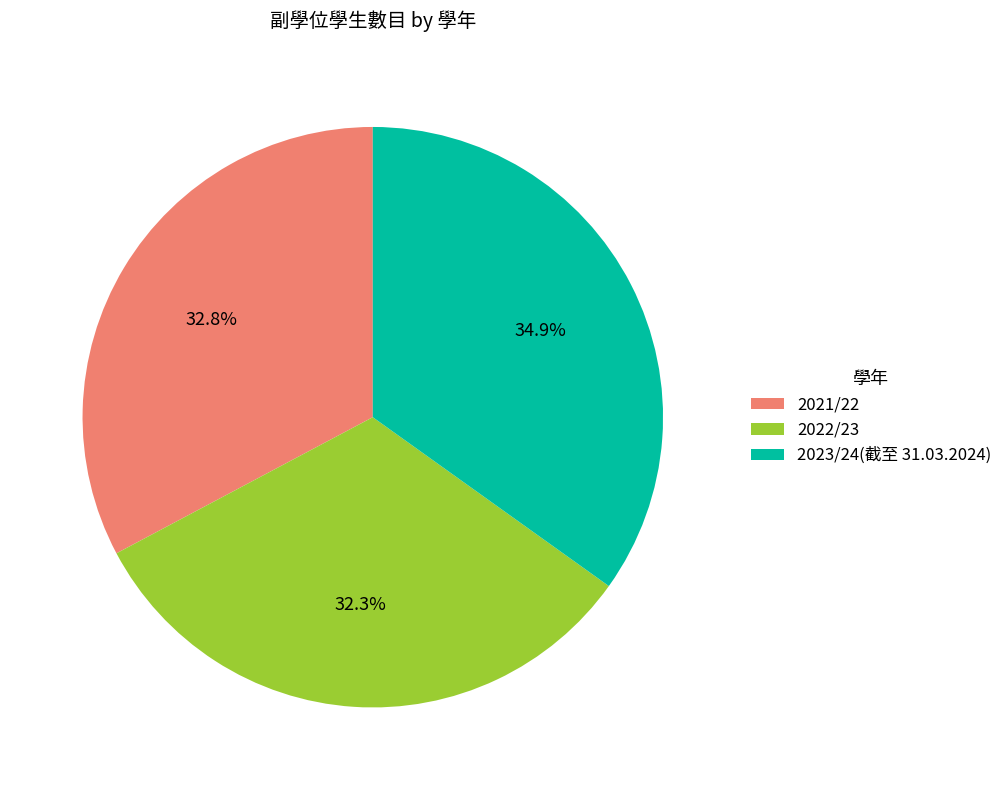

How many segments does this pie chart have?

3